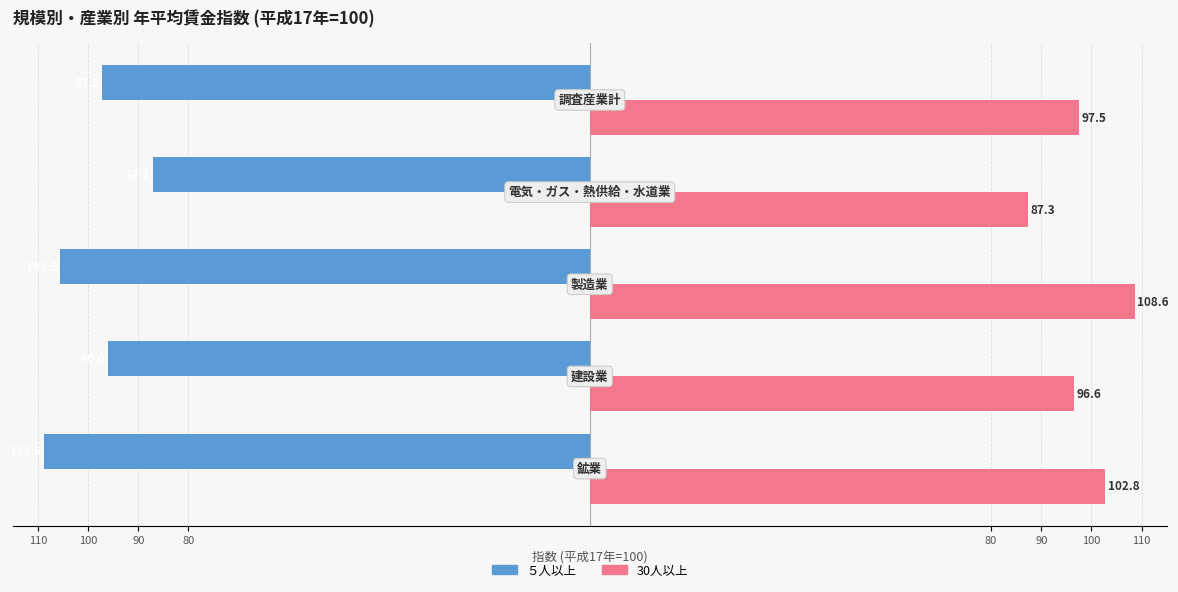

Reading left to right, what are all the values shown in this chart?

５人以上: -108.8	-96.0	-105.6	-87.1	-97.2
30人以上: 102.8	96.6	108.6	87.3	97.5